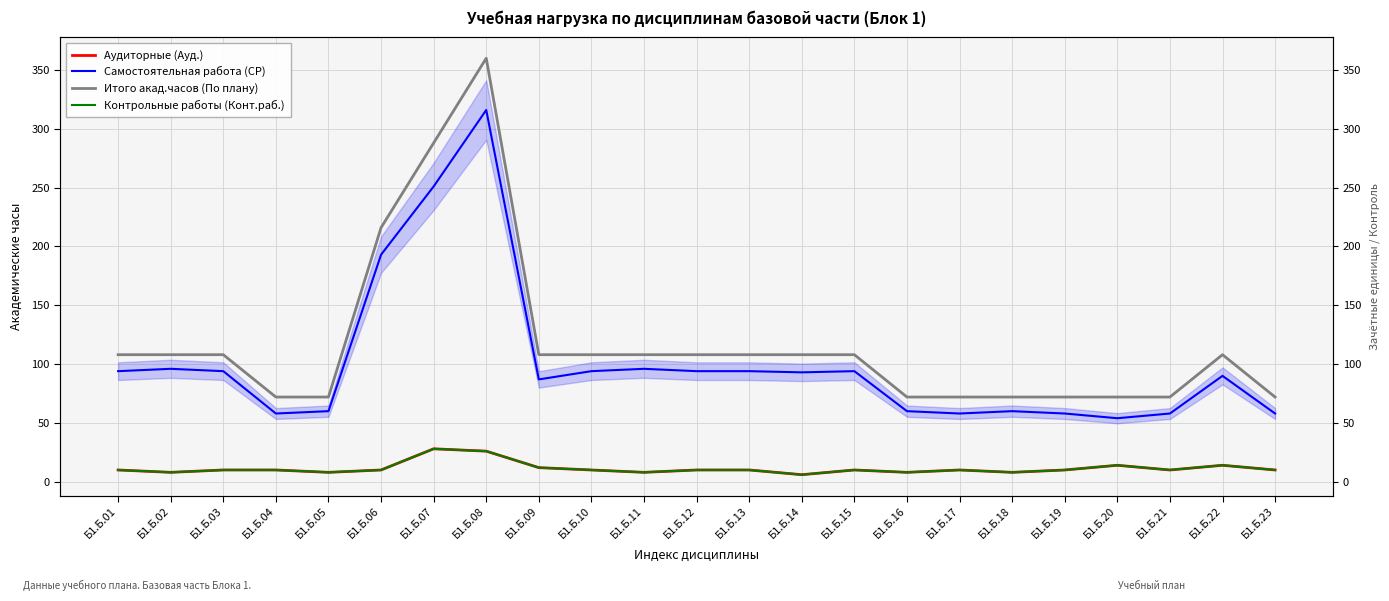

At which category does Самостоятельная работа (СР) reach its first local peak?

Б1.Б.02